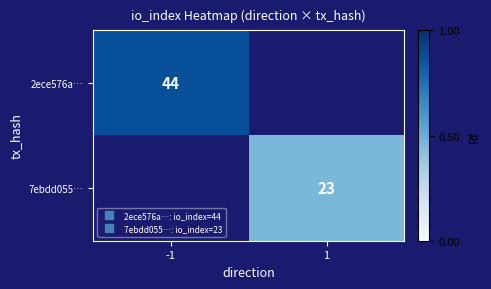

Rank the series by their maximum value, from highest to lowest.

2ece576a…, 7ebdd055…